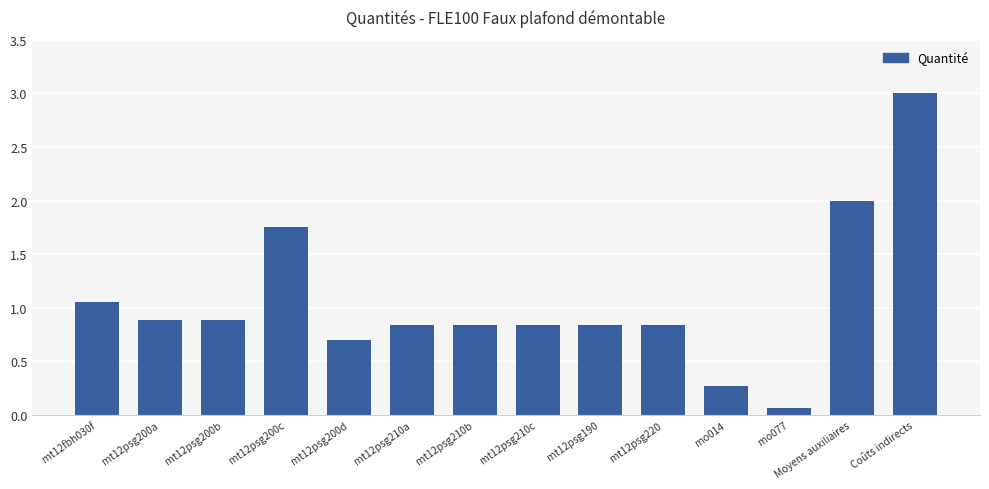

What is the minimum value shown in the chart?

0.1